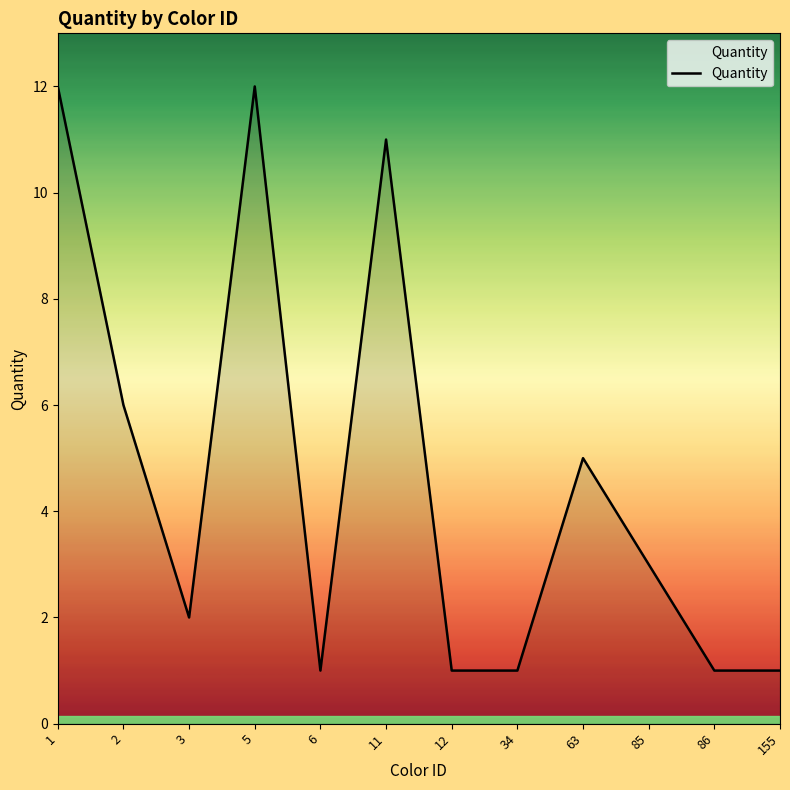

Is it true that the value at 155 is 1?

True